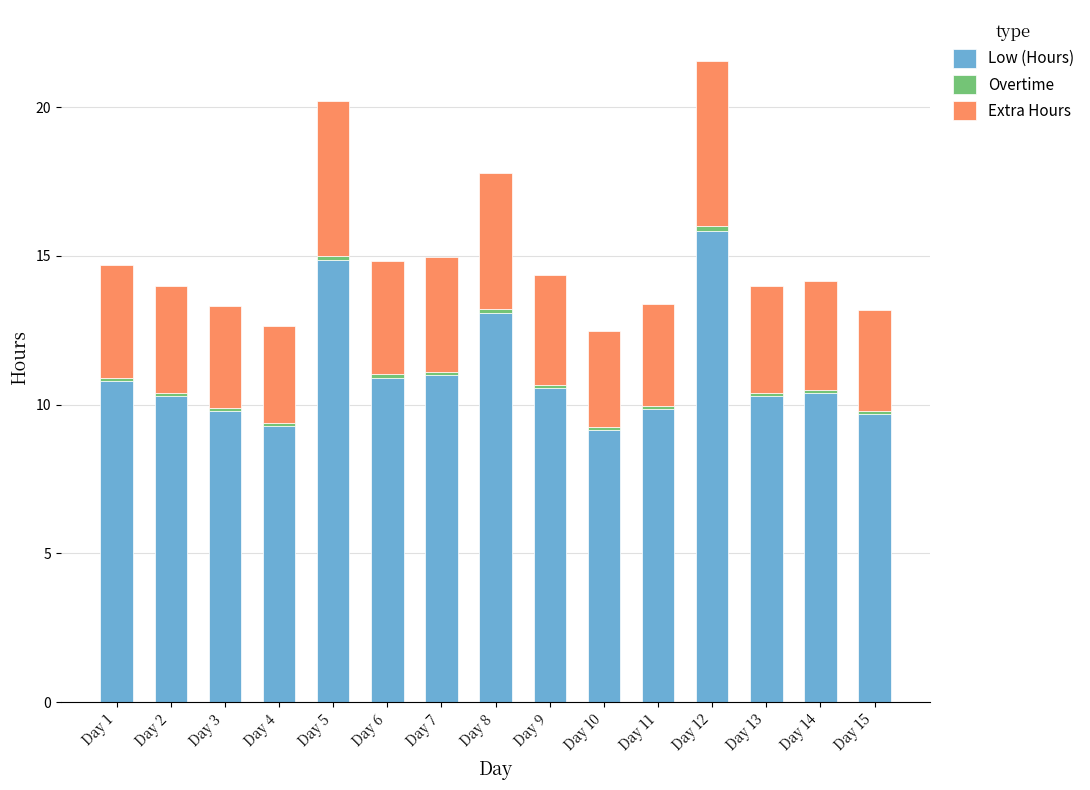

What is the minimum value for Low (Hours)?

9.2